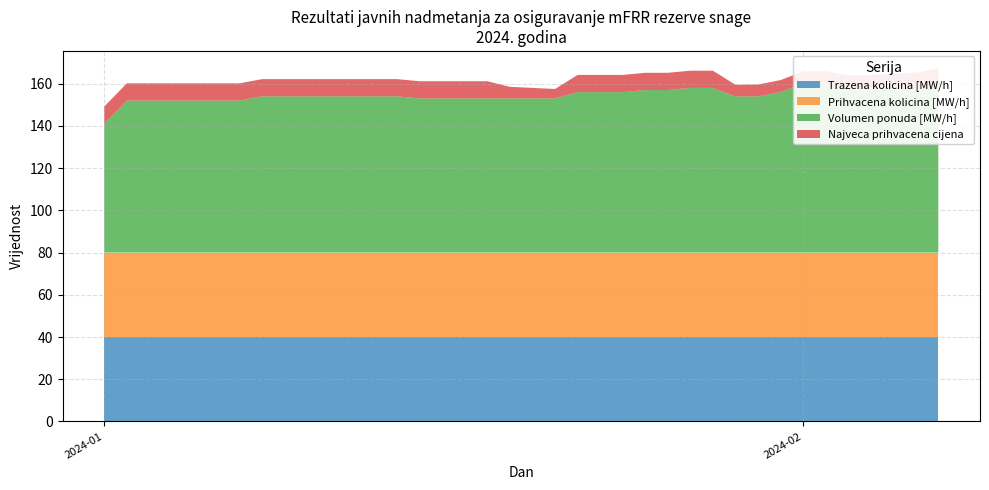

Reading left to right, extract all data points from this chart.

Trazena kolicina [MW/h]: 40.0	40.0	40.0	40.0	40.0	40.0	40.0	40.0	40.0	40.0	40.0	40.0	40.0	40.0	40.0	40.0	40.0	40.0	40.0	40.0	40.0	40.0	40.0	40.0	40.0	40.0	40.0	40.0	40.0	40.0	40.0	40.0	40.0	40.0	40.0	40.0	40.0	40.0
Prihvacena kolicina [MW/h]: 40.0	40.0	40.0	40.0	40.0	40.0	40.0	40.0	40.0	40.0	40.0	40.0	40.0	40.0	40.0	40.0	40.0	40.0	40.0	40.0	40.0	40.0	40.0	40.0	40.0	40.0	40.0	40.0	40.0	40.0	40.0	40.0	40.0	40.0	40.0	40.0	40.0	40.0
Volumen ponuda [MW/h]: 61.0	72.0	72.0	72.0	72.0	72.0	72.0	74.0	74.0	74.0	74.0	74.0	74.0	74.0	73.0	73.0	73.0	73.0	73.0	73.0	73.0	76.0	76.0	76.0	77.0	77.0	78.0	78.0	74.0	74.0	76.0	80.0	80.0	78.0	78.0	79.0	77.0	79.0
Najveca prihvacena cijena: 8.2	8.2	8.2	8.2	8.2	8.2	8.2	8.2	8.2	8.2	8.2	8.2	8.2	8.2	8.2	8.2	8.2	8.2	5.5	5.0	4.5	8.2	8.2	8.2	8.2	8.2	8.2	8.2	5.5	5.6	5.7	5.8	5.9	6.0	6.1	5.8	8.2	8.2